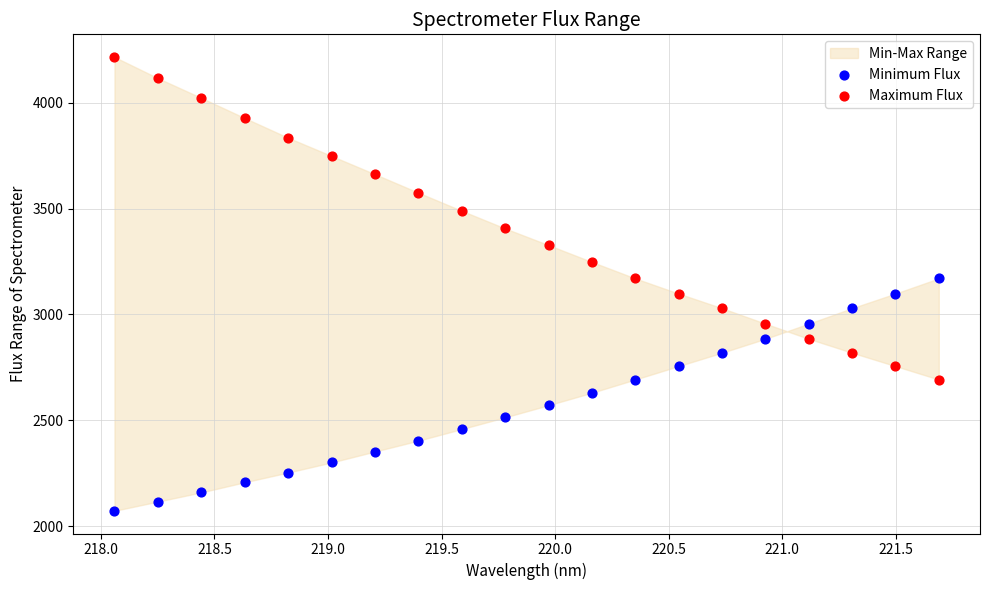

What is the X range (max minus min) for the scatter plot?

3.6